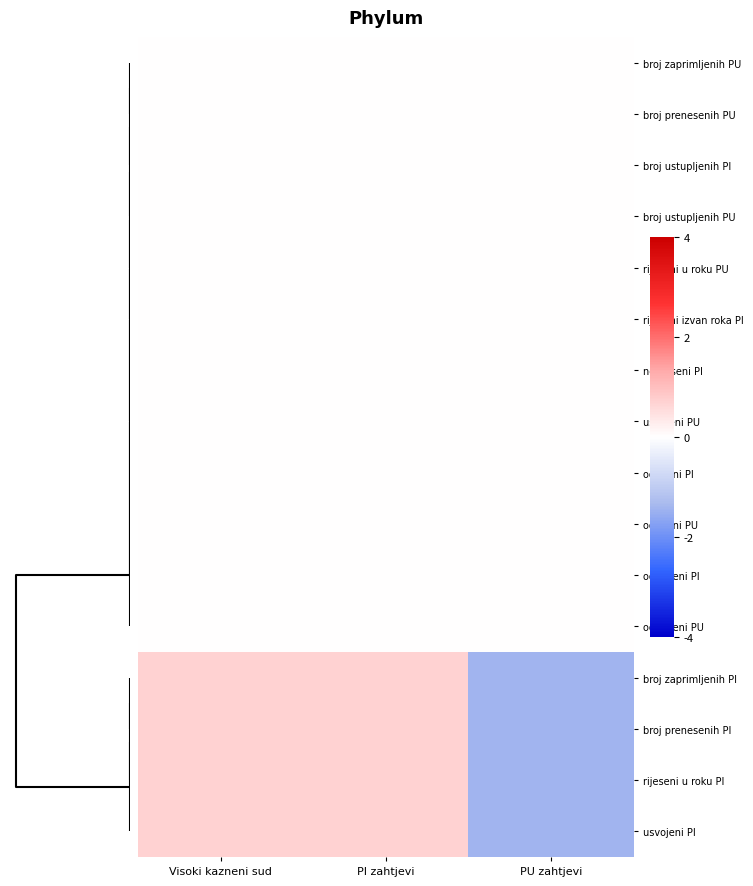

At how many categories does at least one series exceed 0?

2